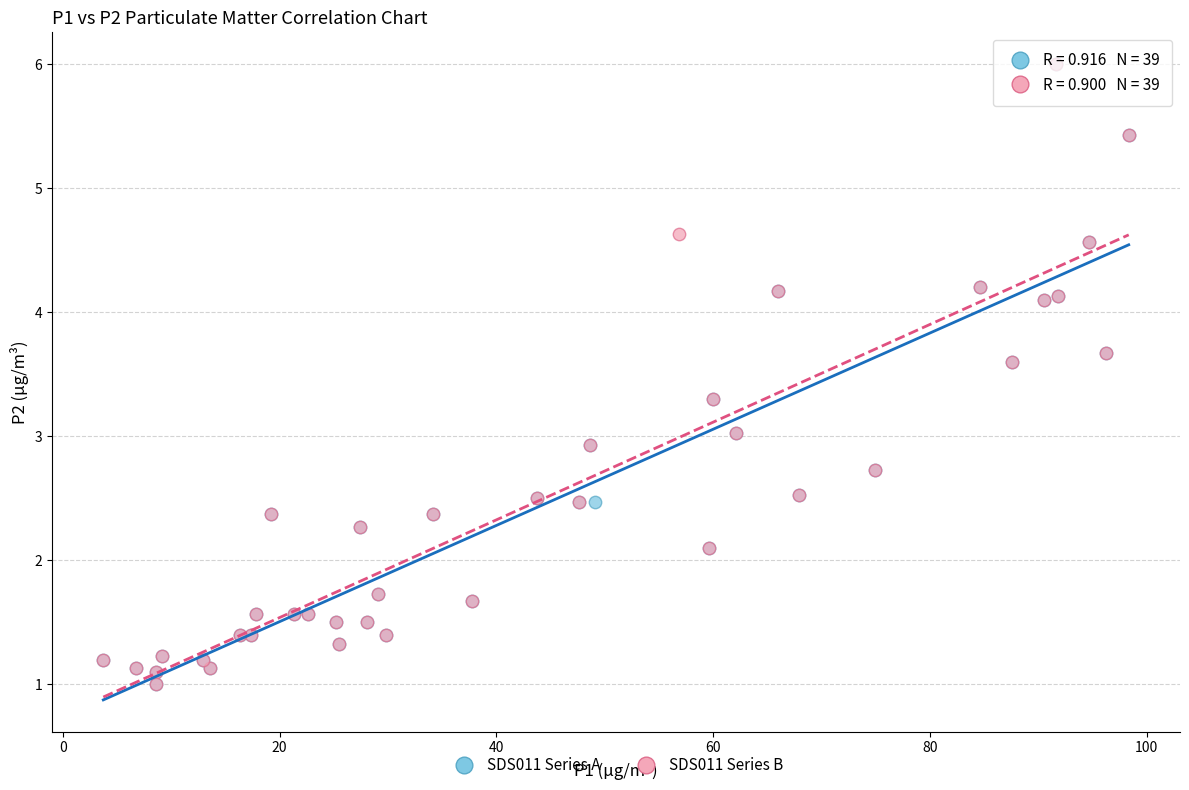

What are all the series names shown in the legend?

SDS011 Series A, SDS011 Series B